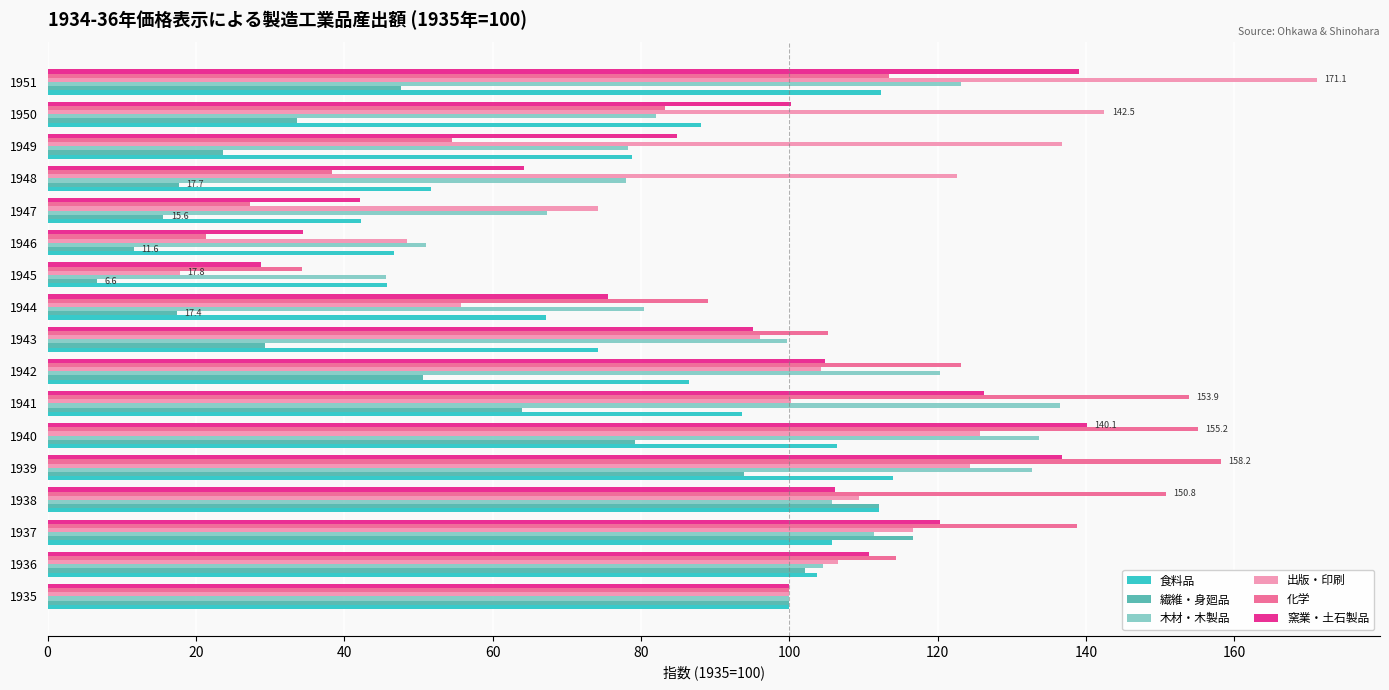

The value of 窯業・土石製品 at 1951 is 245.0. True or false?

False